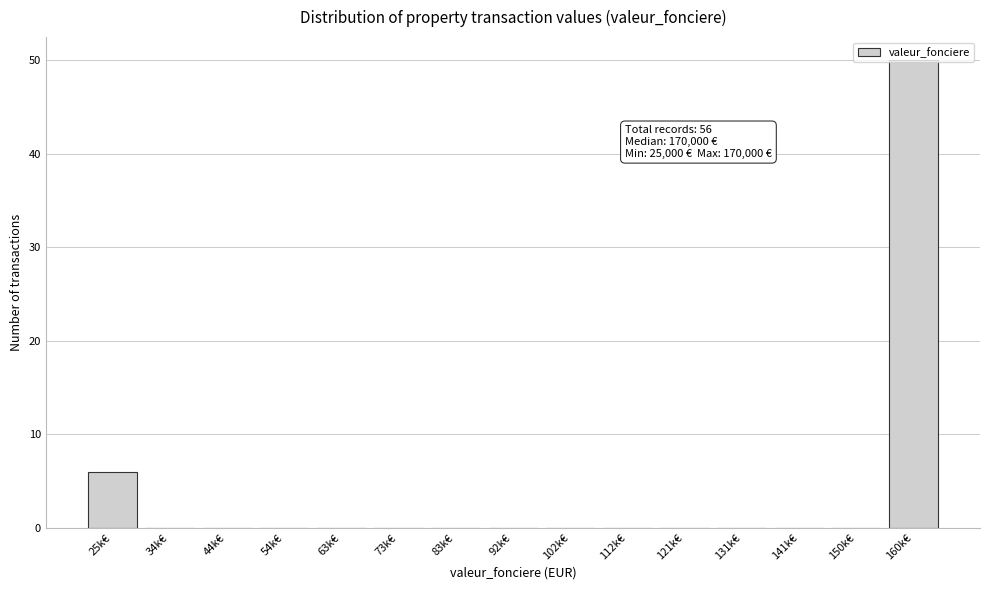

Is it true that the value at 34k€ is 0?

True